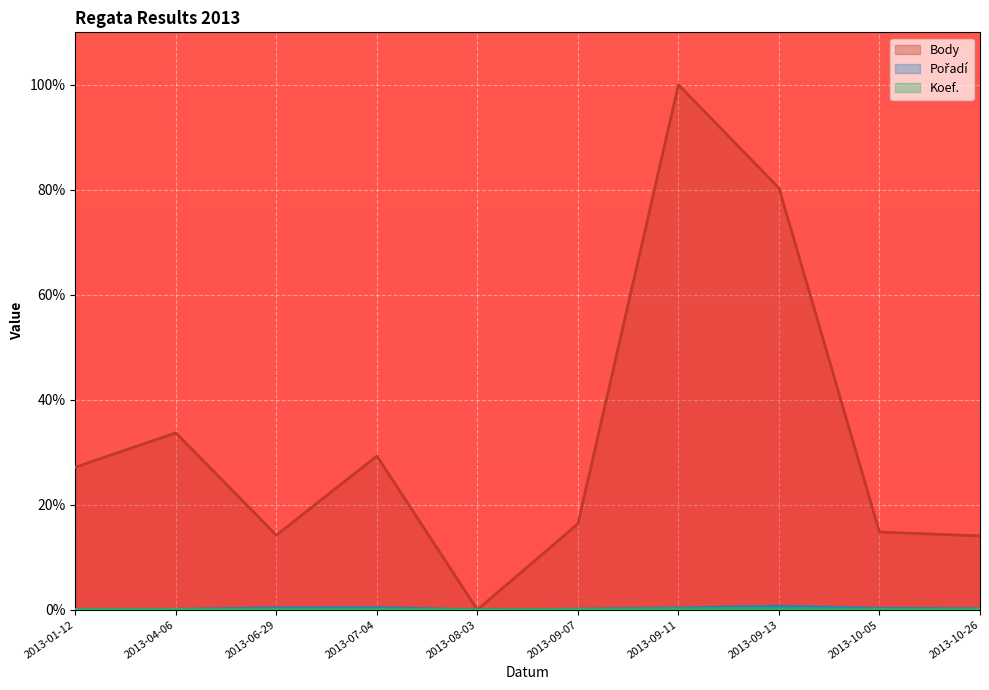

What is the maximum value for Pořadí?

0.7